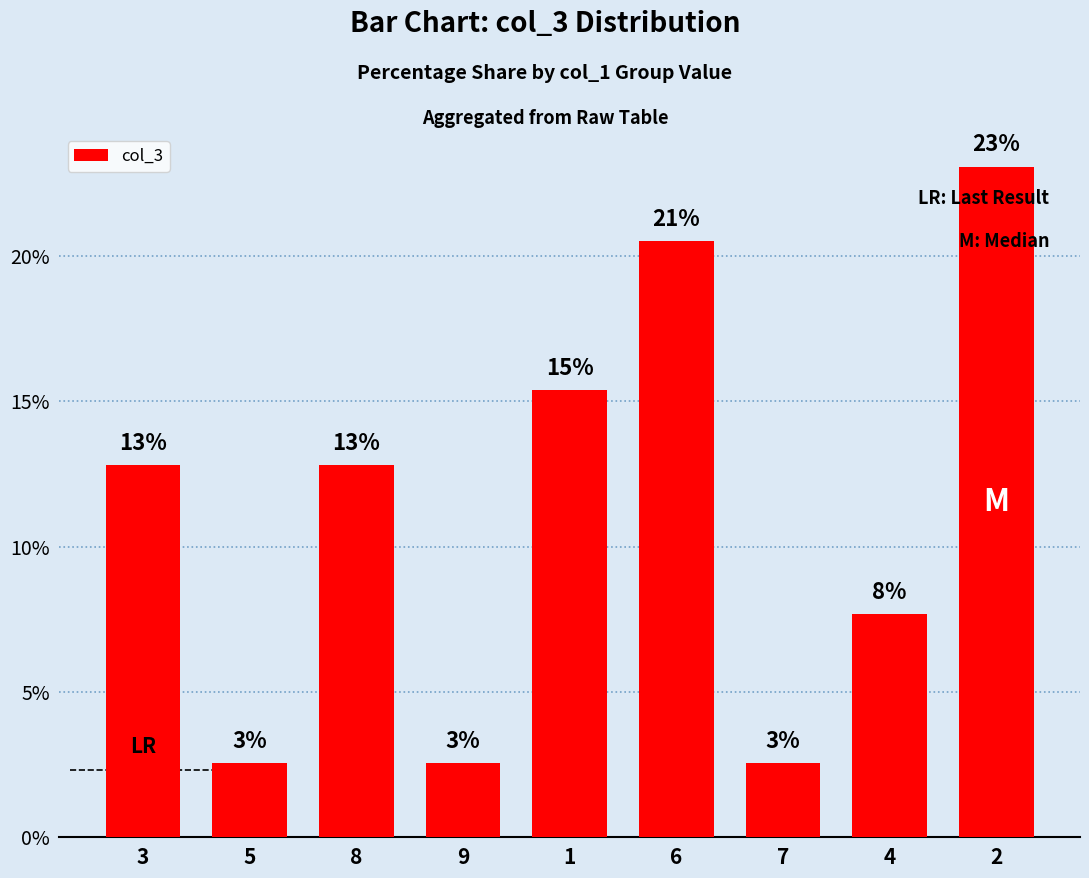

What is the change in value from 5 to 1?

+12.8